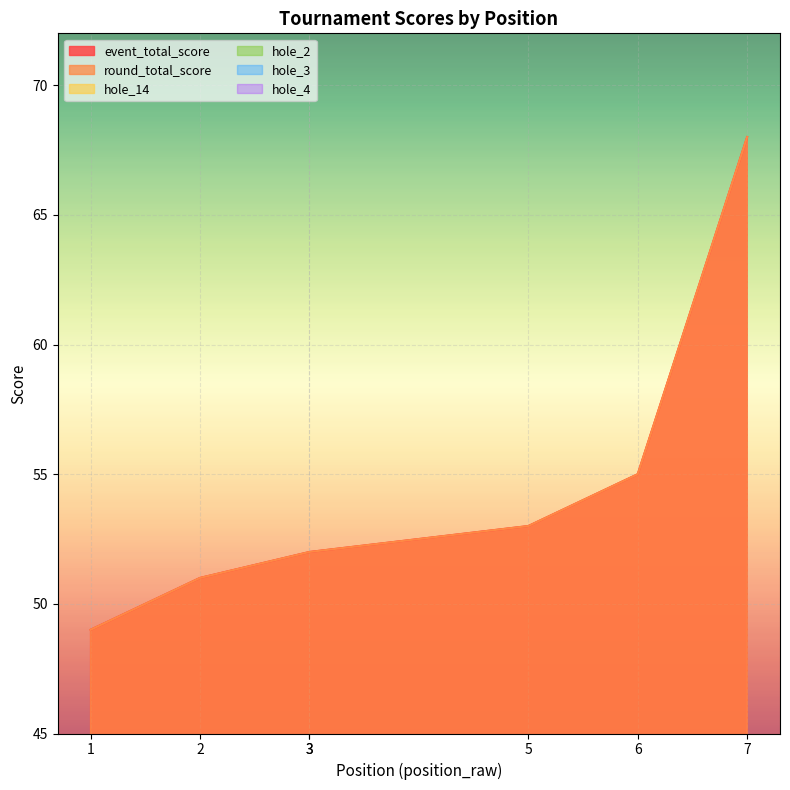

Does the chart display data point markers on the line(s)?

No